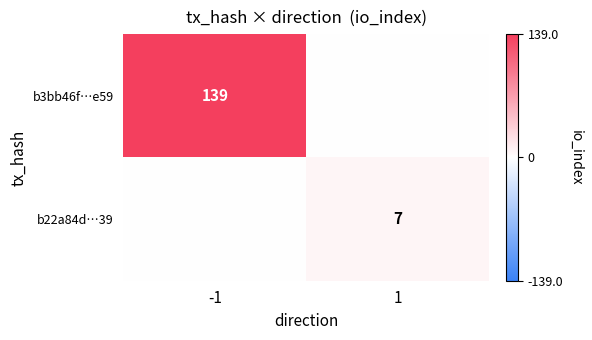

True or false: b3bb46f…e59 has a value of 139 at -1.

True